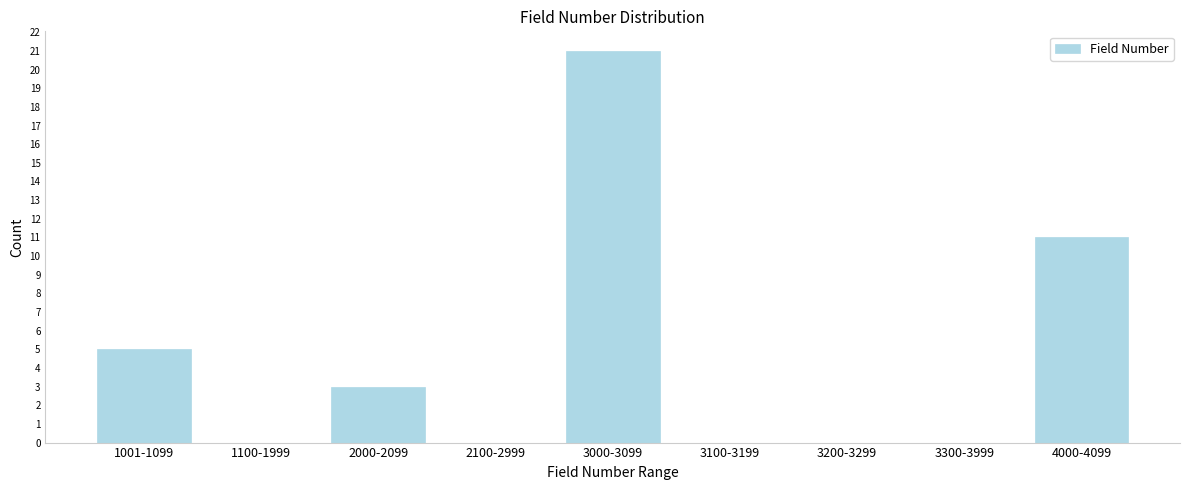

Reading left to right, what are all the values shown in this chart?

1001-1099=5	1100-1999=0	2000-2099=3	2100-2999=0	3000-3099=21	3100-3199=0	3200-3299=0	3300-3999=0	4000-4099=11